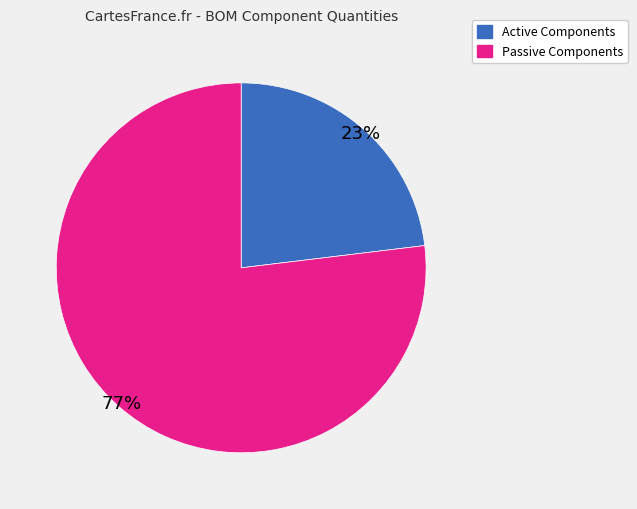

To the nearest percent, what portion does Active Components represent?

23%